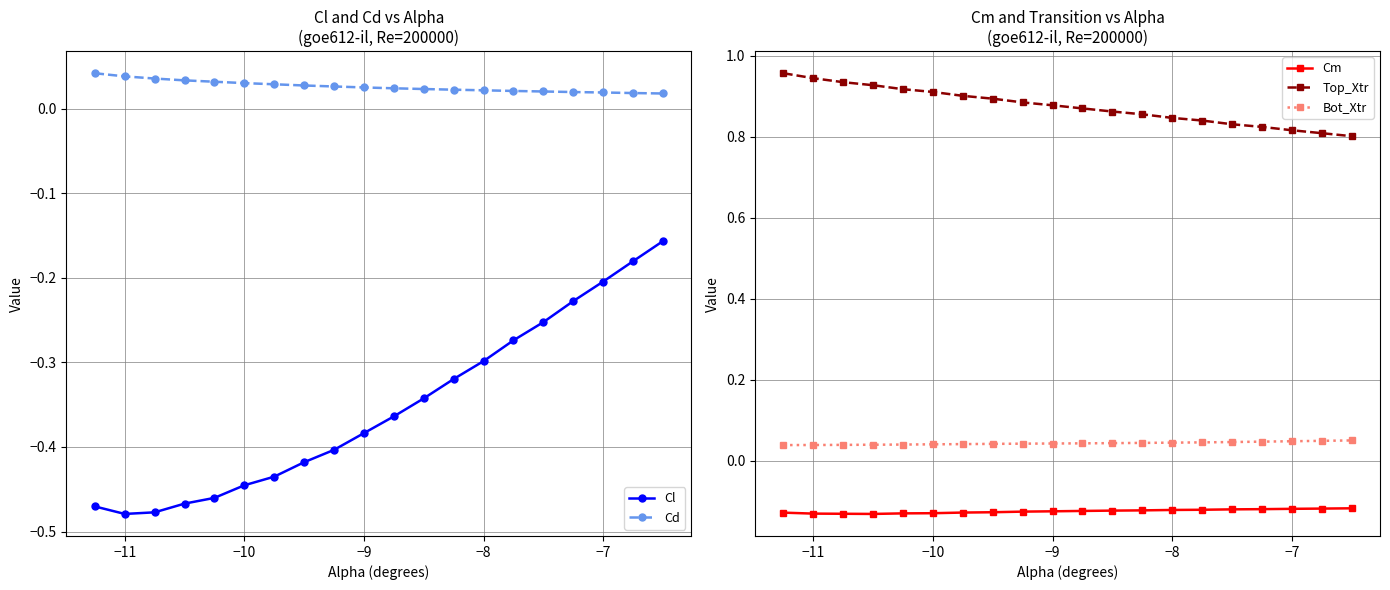

Does the chart display data point markers on the line(s)?

Yes